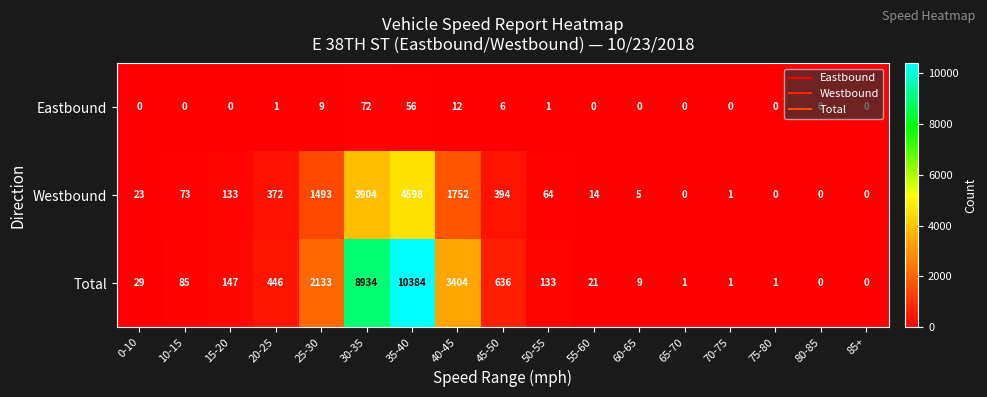

What is the difference between the maximum and minimum values in the Westbound series?

4598